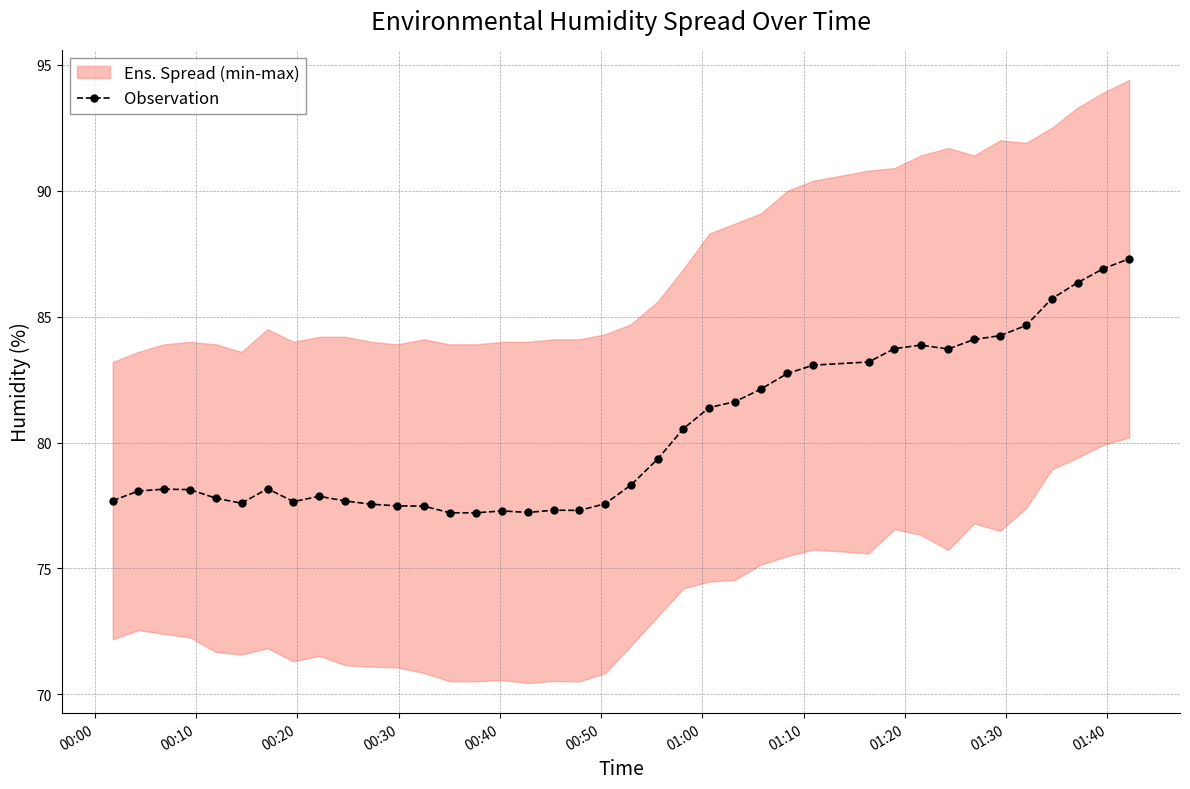

How many points are lower than both their immediate neighbors (excluding endpoints)?

5